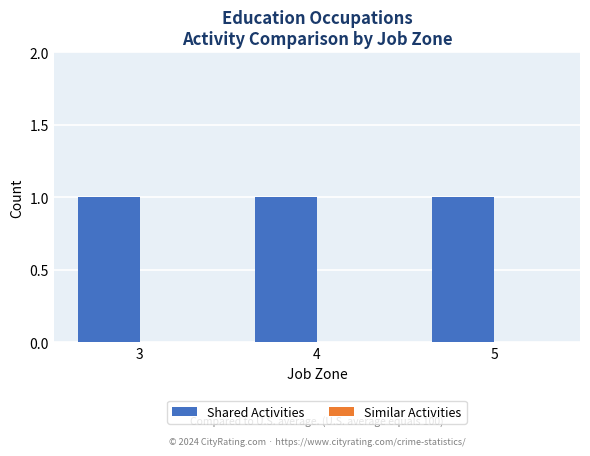

Which category has the lowest value in the Shared Activities series?

3